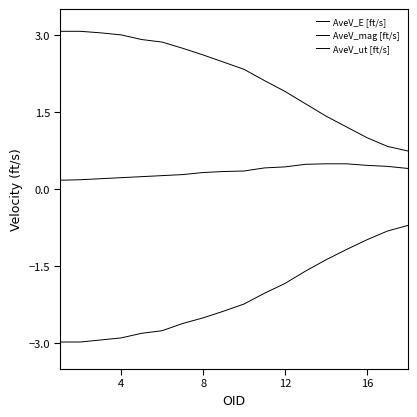

True or false: AveV_E [ft/s] and AveV_ut [ft/s] intersect in this chart.

False